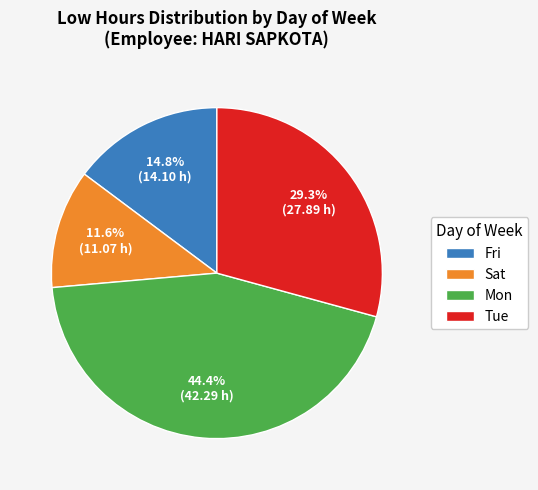

Between Tue and Mon, which is larger?

Mon